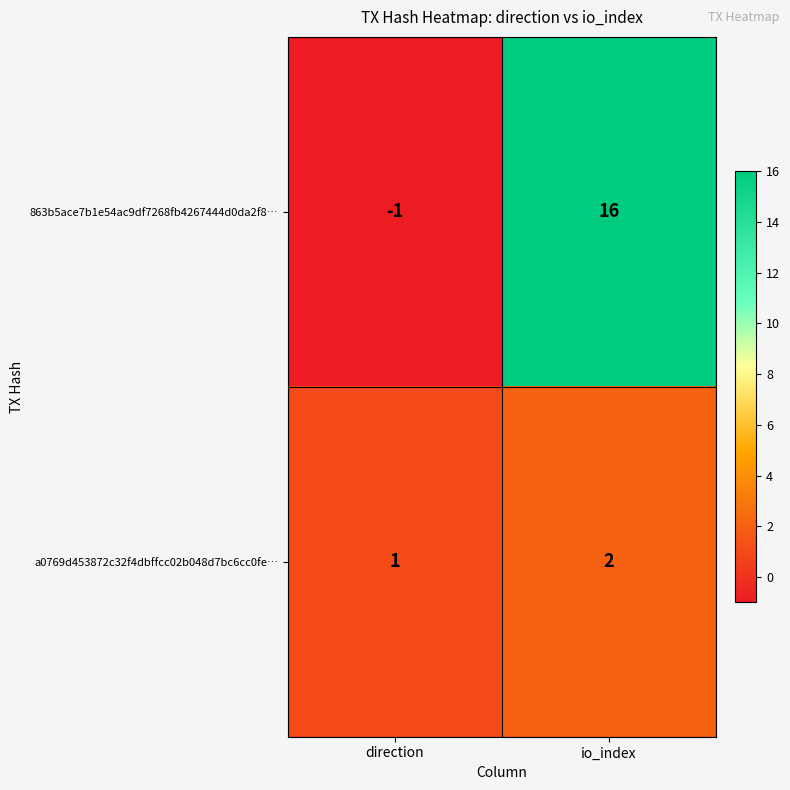

Count the number of categories in the chart.

2